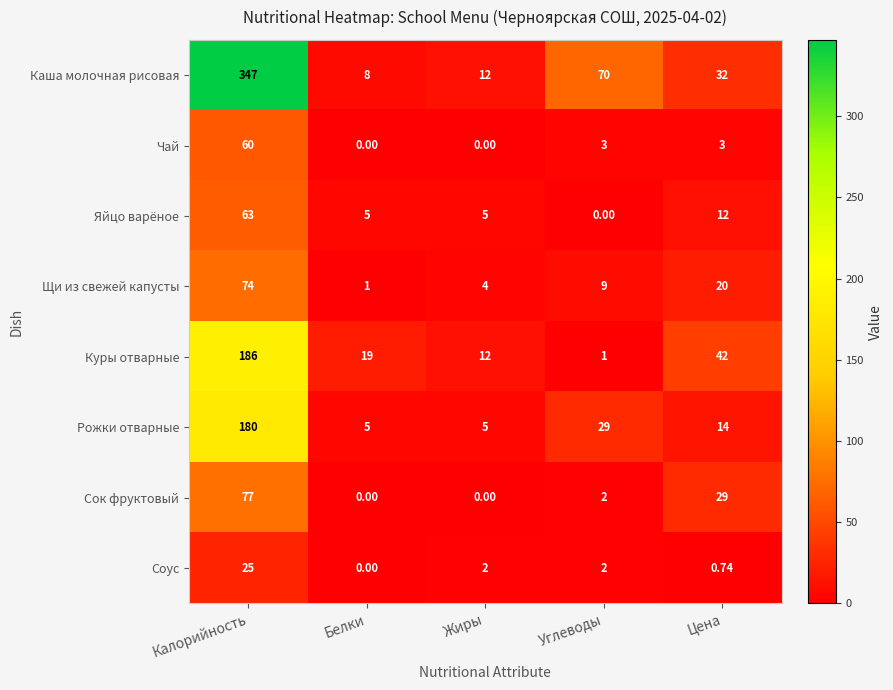

Which series changed the most between Белки and Углеводы?

Каша молочная рисовая